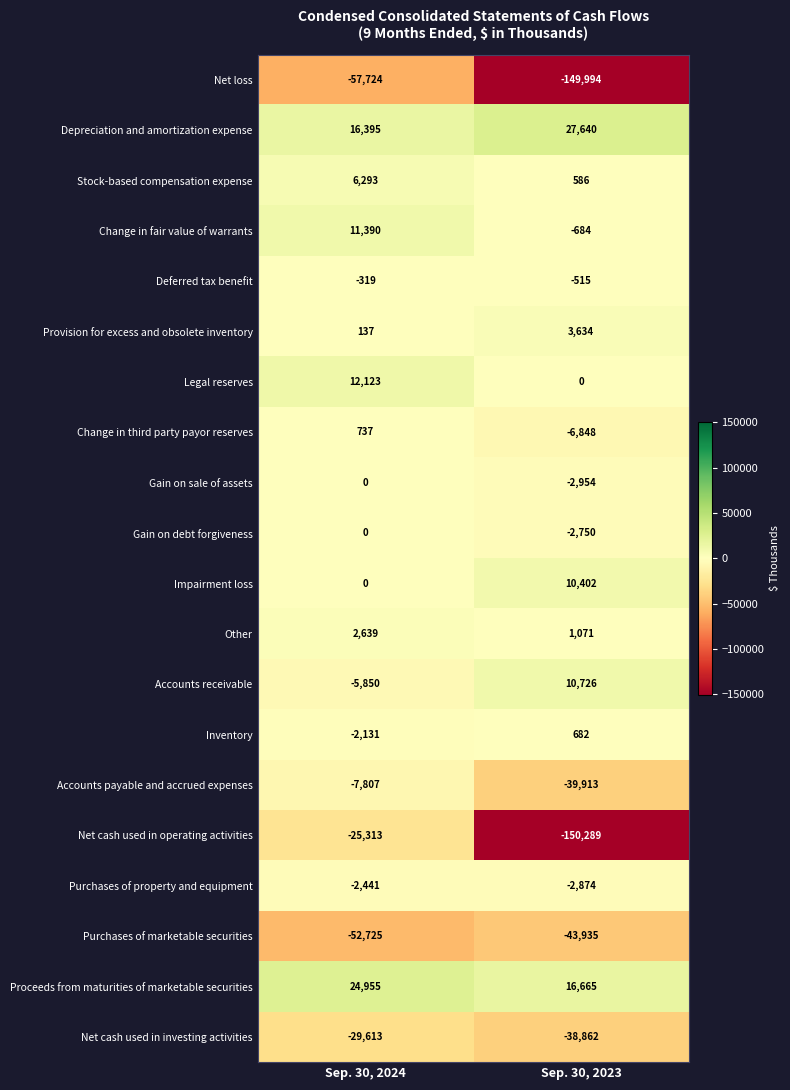

Where is Provision for excess and obsolete inventory nearest to the value 1885?

Sep. 30, 2024